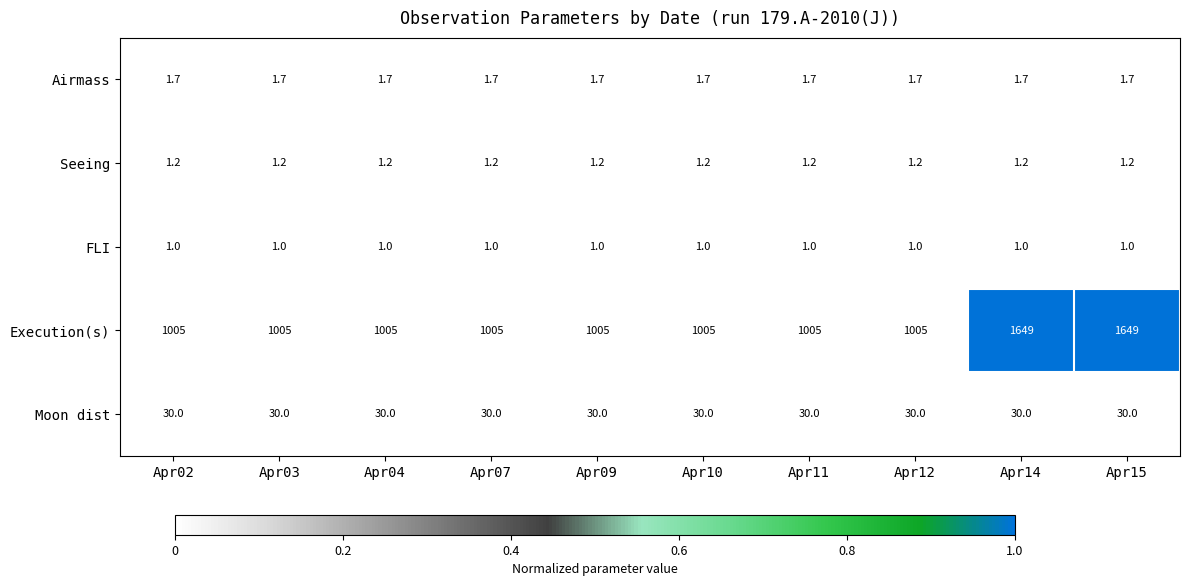

Is the value of FLI at Apr15 greater than the value of Execution(s) at Apr12?

No